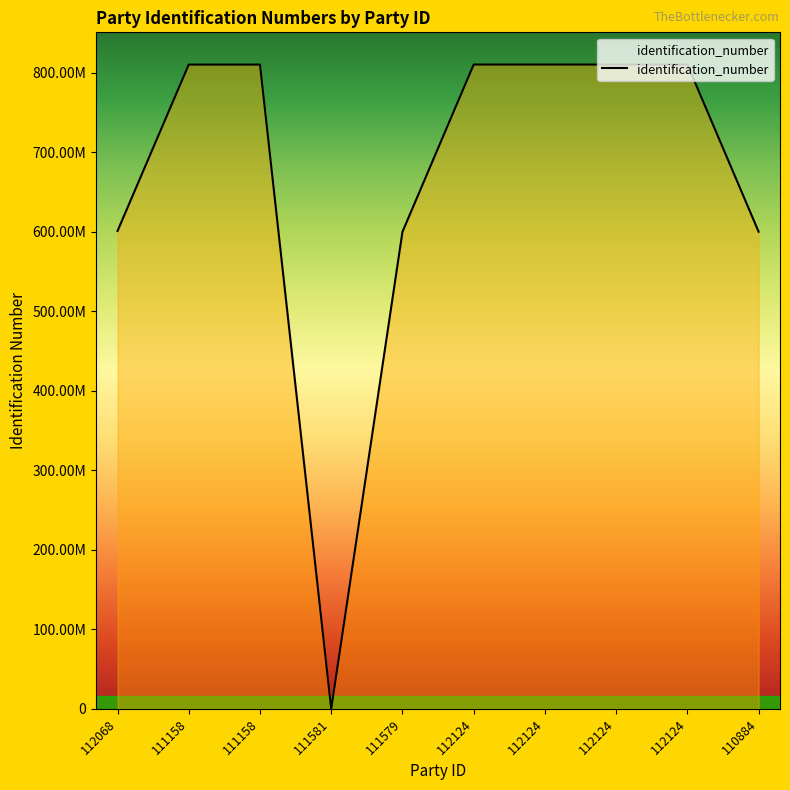

True or false: the data shows 810503674 at 112124.

True